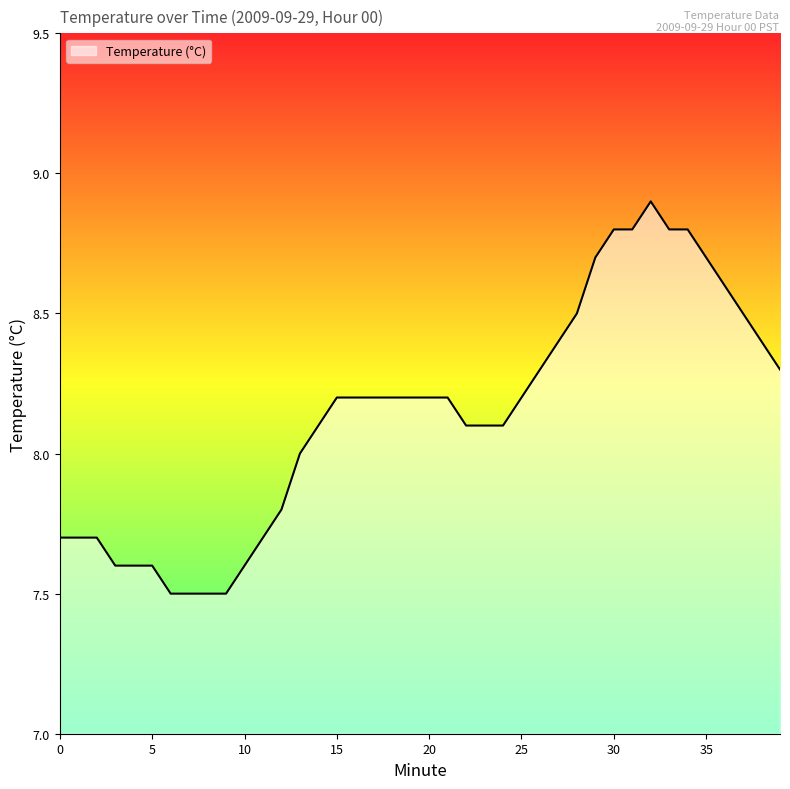

What is the maximum value shown in the chart?

8.9